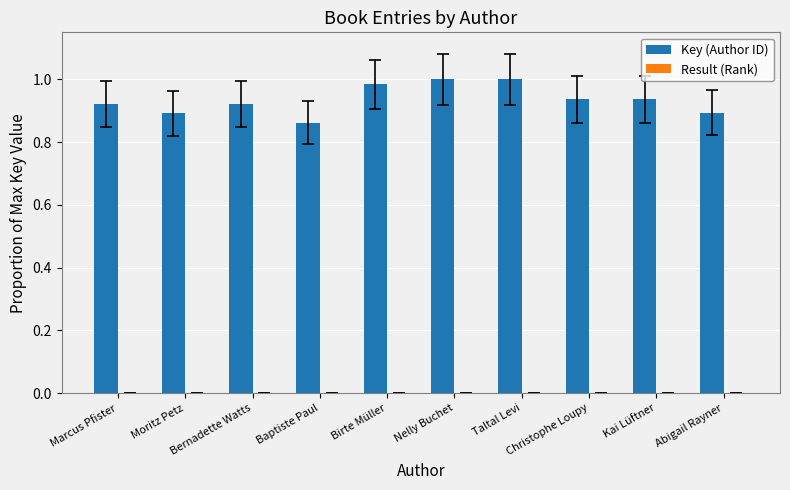

Which series has the largest total across all categories?

Key (Author ID)